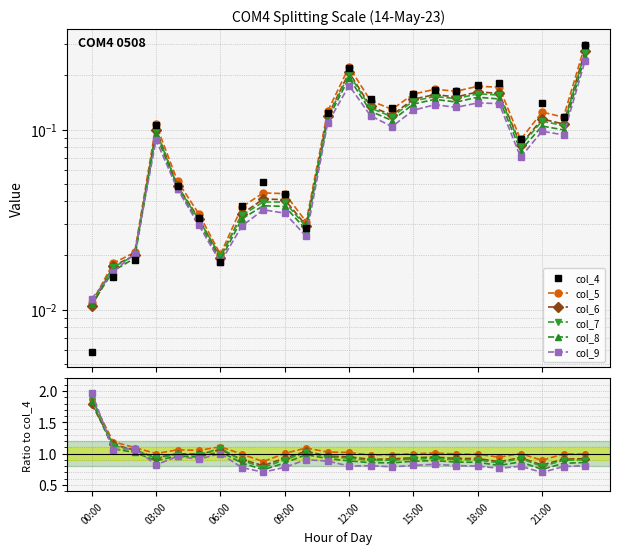

Which has a higher value, 23 or 12?

23